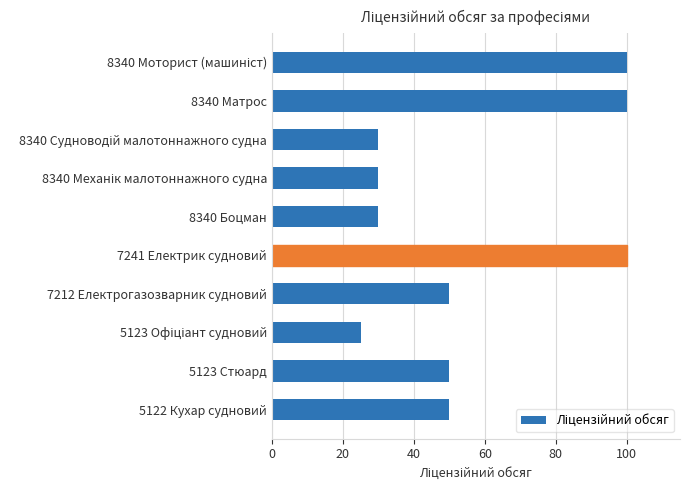

What is the difference between the maximum and second lowest values?

70